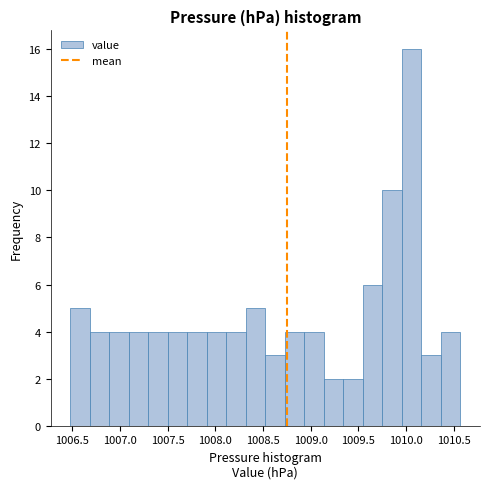

Which range on the x-axis has the tallest bar?

1009.95 to 1010.15